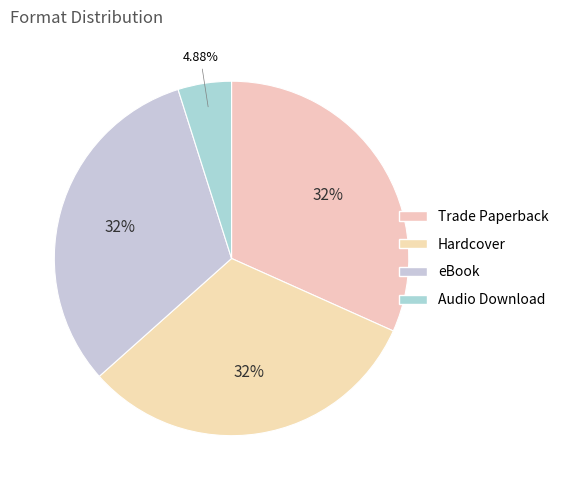

How many slices are in this pie chart?

4